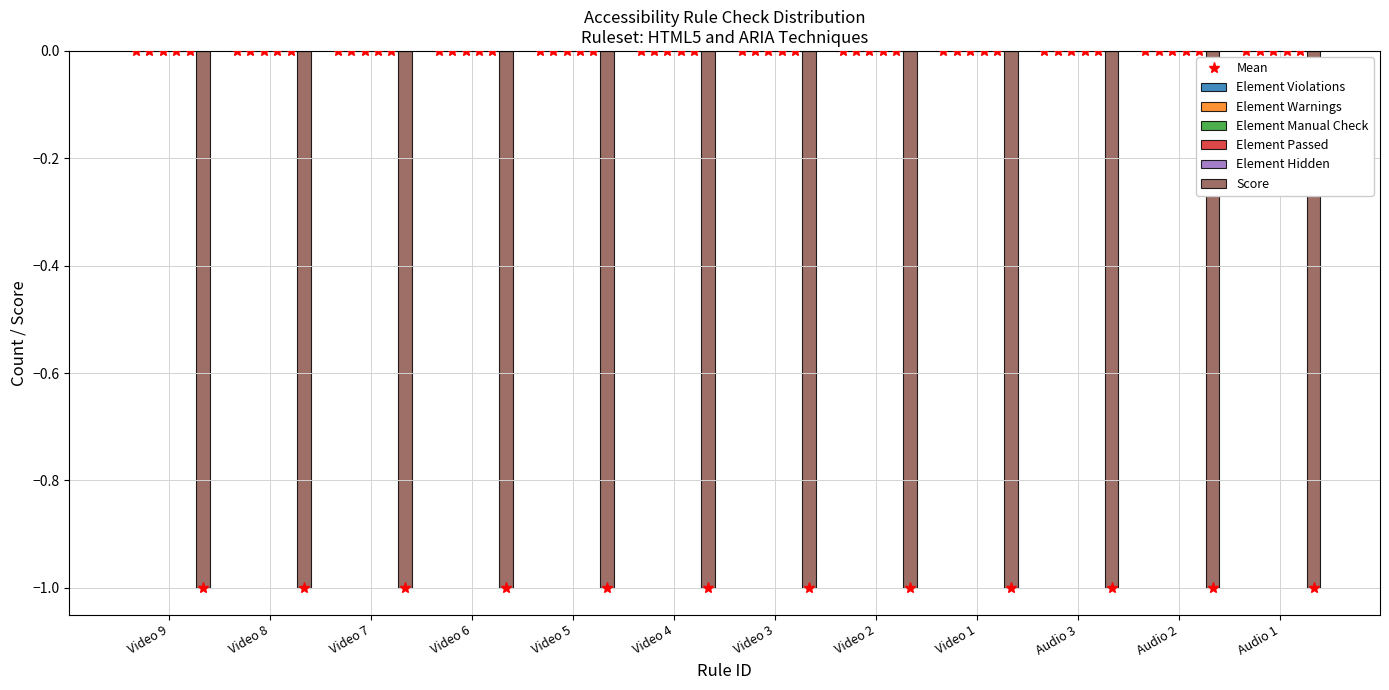

Reading left to right, extract all data points from this chart.

Element Violations: 0	0	0	0	0	0	0	0	0	0	0	0
Element Warnings: 0	0	0	0	0	0	0	0	0	0	0	0
Element Manual Check: 0	0	0	0	0	0	0	0	0	0	0	0
Element Passed: 0	0	0	0	0	0	0	0	0	0	0	0
Element Hidden: 0	0	0	0	0	0	0	0	0	0	0	0
Score: -1	-1	-1	-1	-1	-1	-1	-1	-1	-1	-1	-1